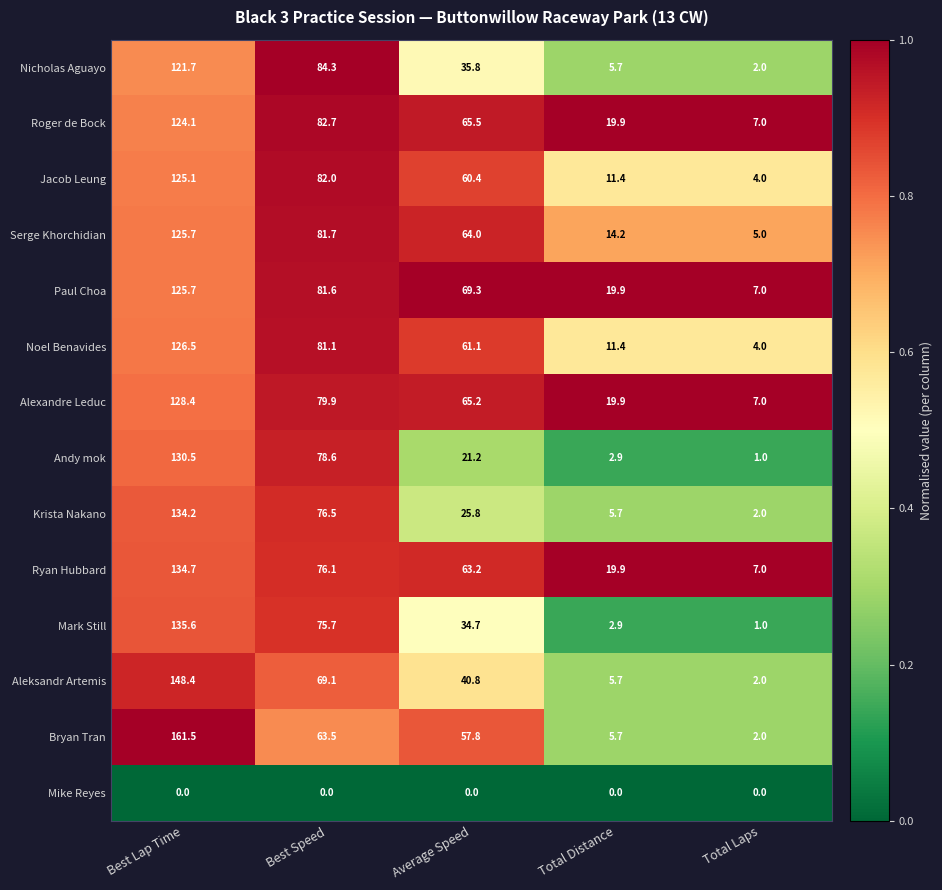

Read the Paul Choa value at Average Speed.

69.3